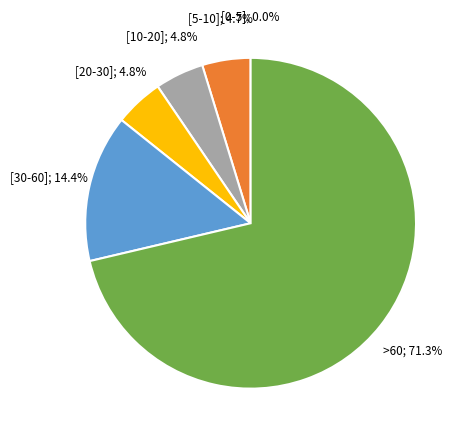

Is there any slice that represents more than half of the pie?

Yes